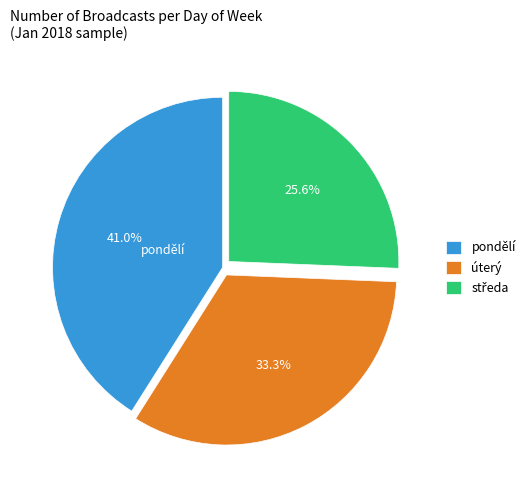

Does úterý represent more than half of the total?

No